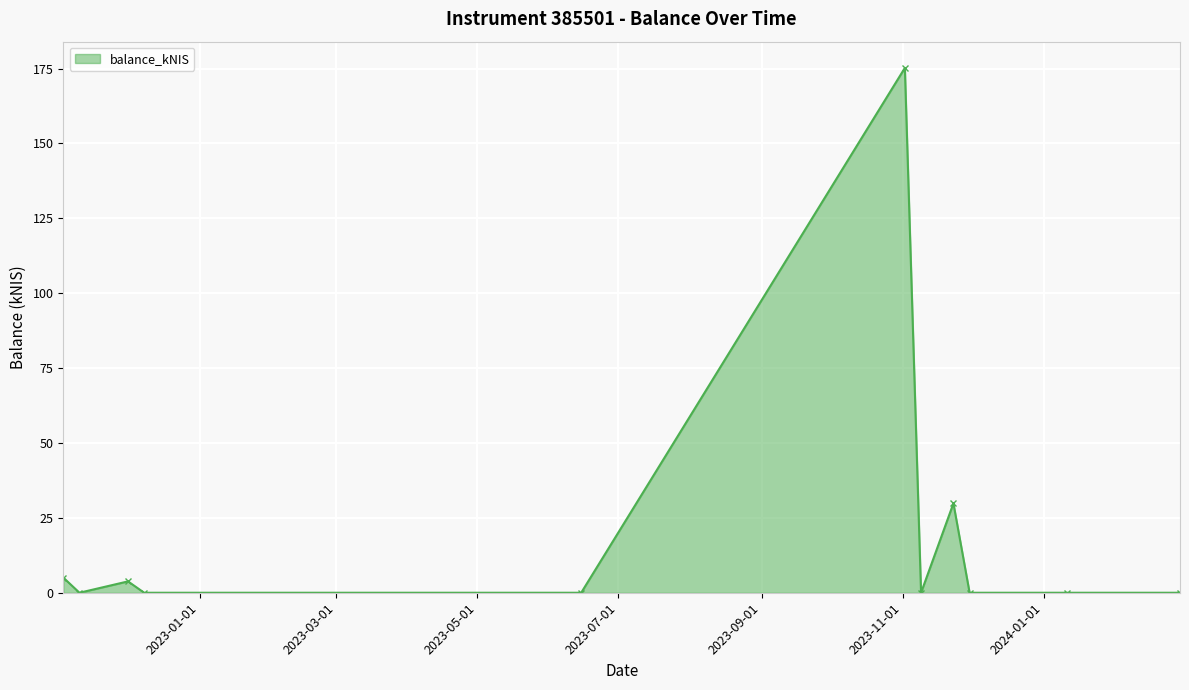

What is the difference between the second highest and minimum values?

29.8